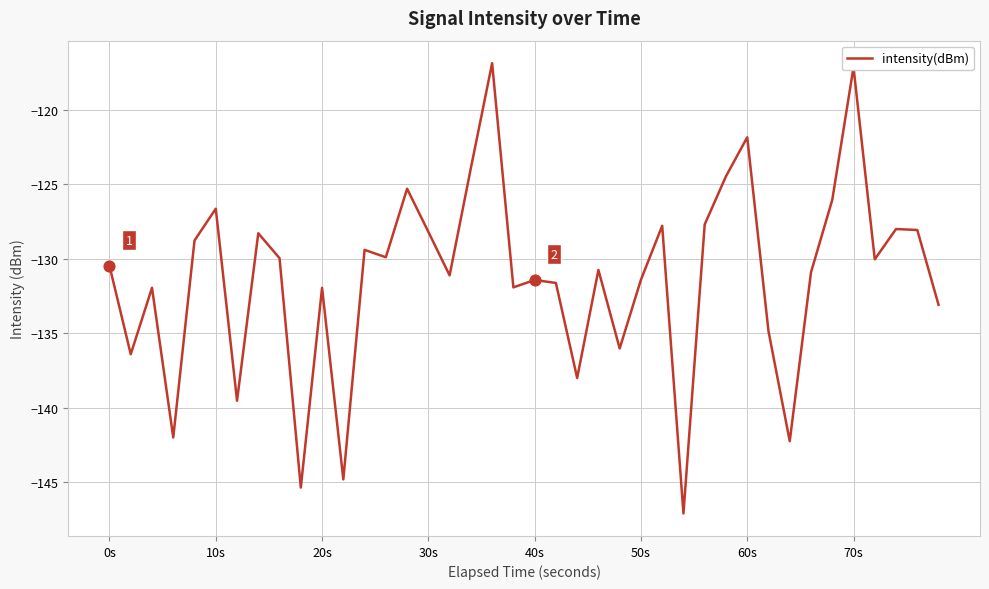

What is the smallest value displayed?

-147.1